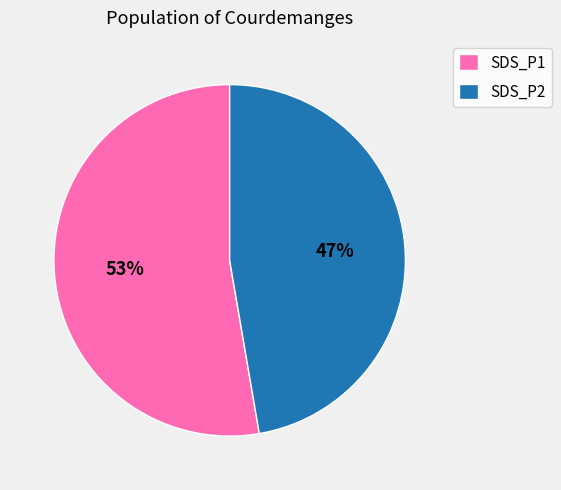

True or false: SDS_P2 accounts for 47% of the total.

True